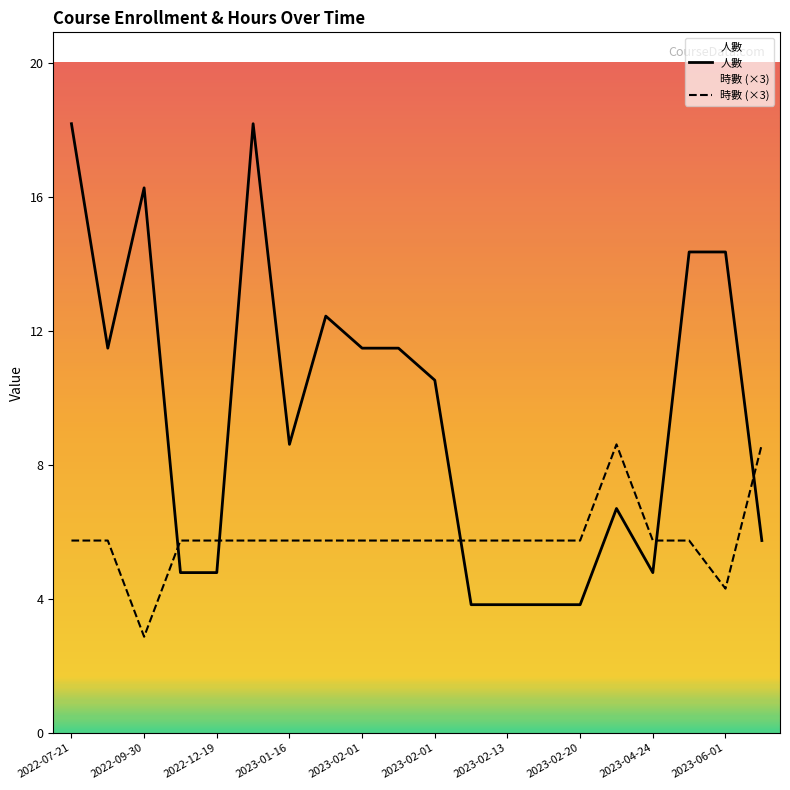

Is it true that 人數 equals 5.0 at 2023-04-24?

True